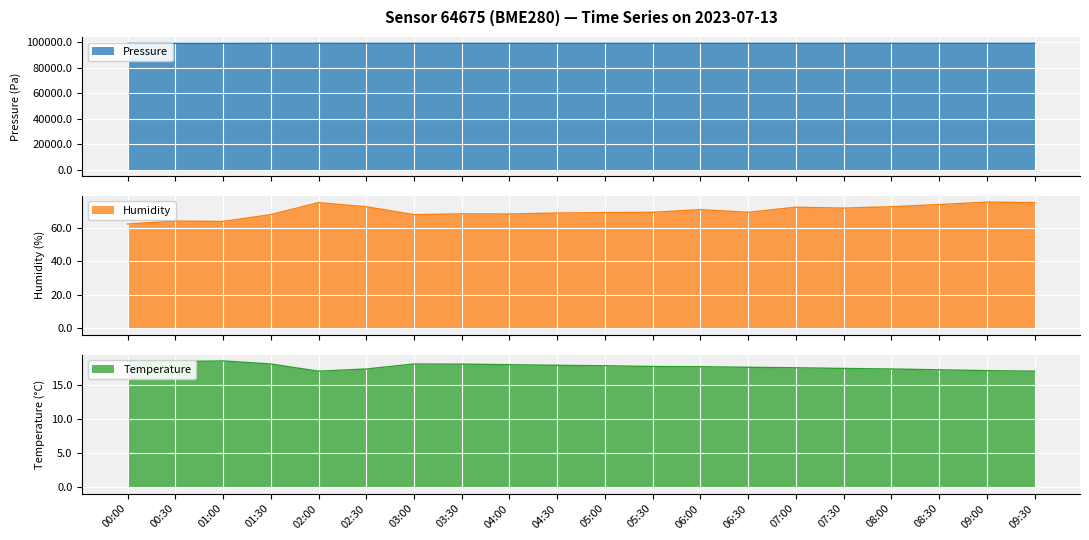

What is the spread (max minus min) of values at 01:00?

99110.1